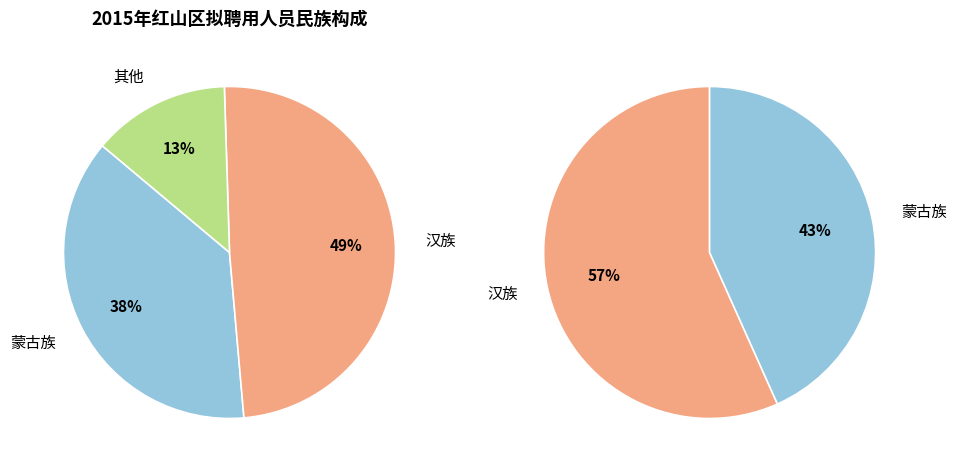

Rank the categories by value from highest to lowest.

汉族, 蒙古族, 其他